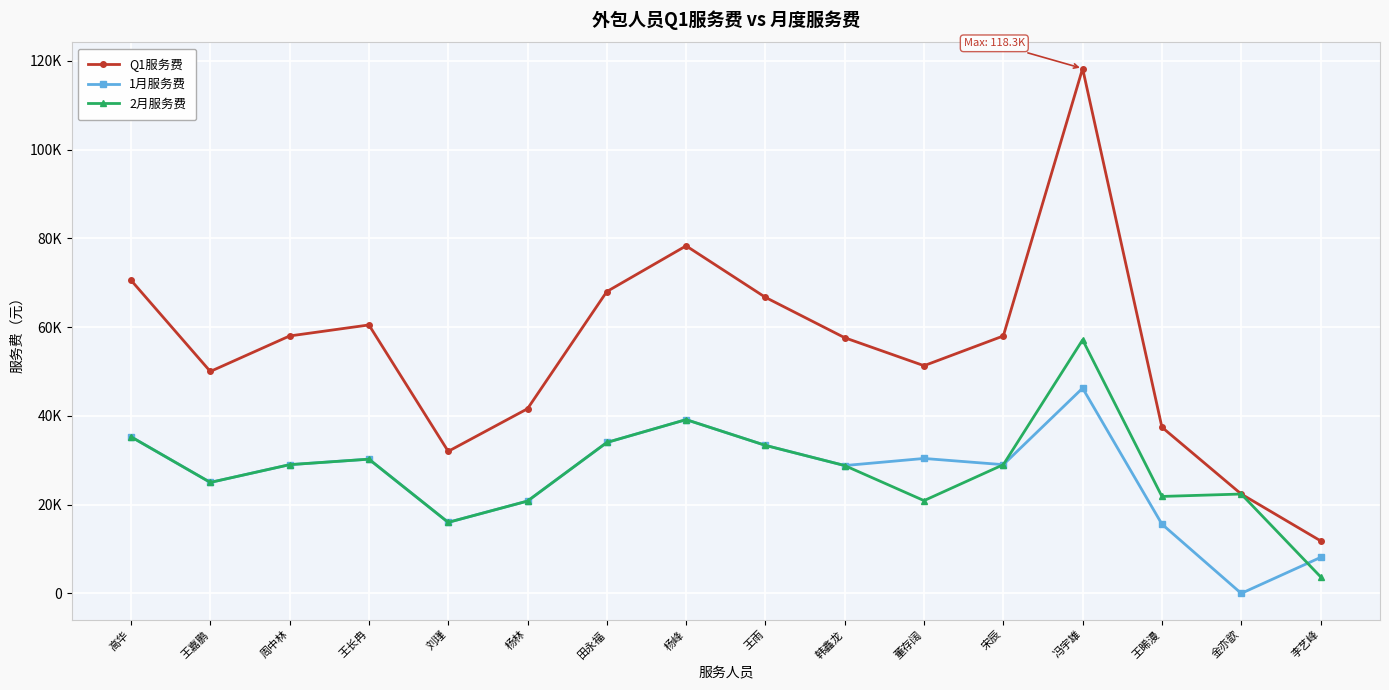

What is the minimum value for 2月服务费?

3750.0